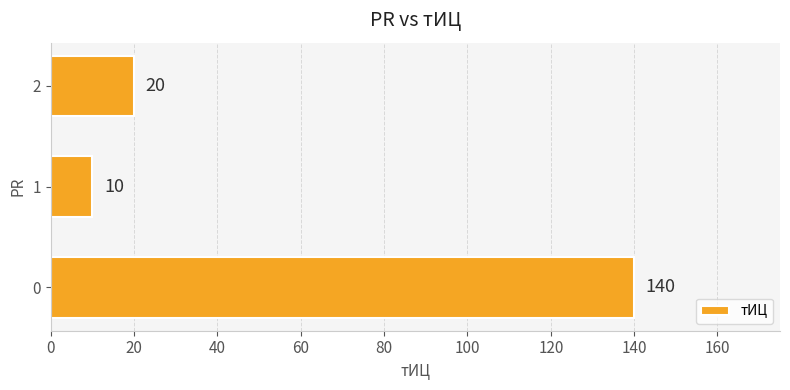

How many categories are shown in the chart?

3